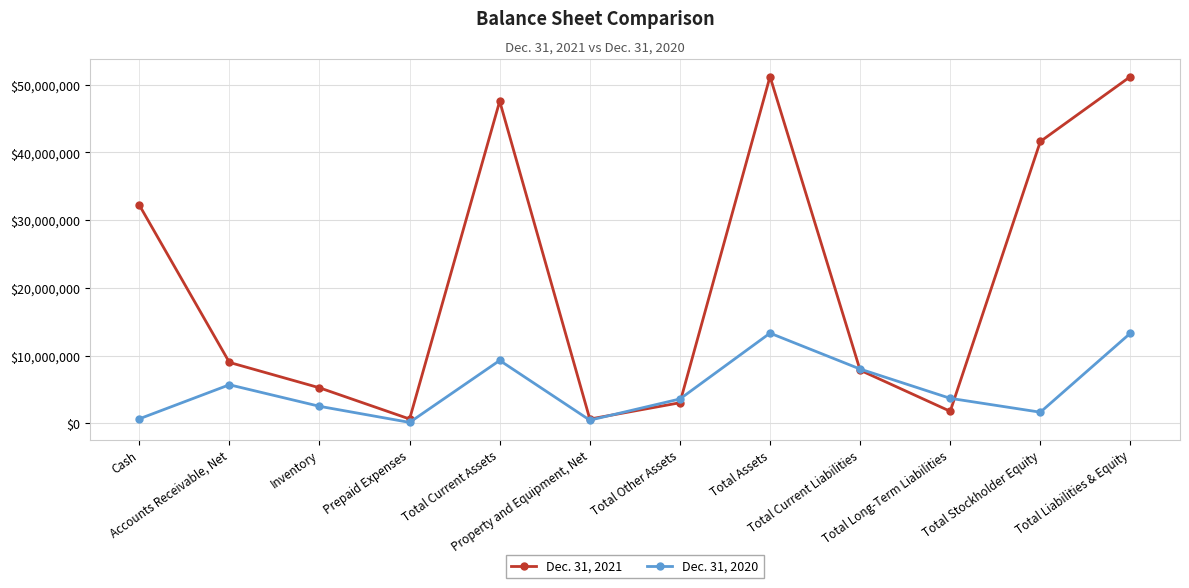

Which series has the largest range (max minus min)?

Dec. 31, 2021